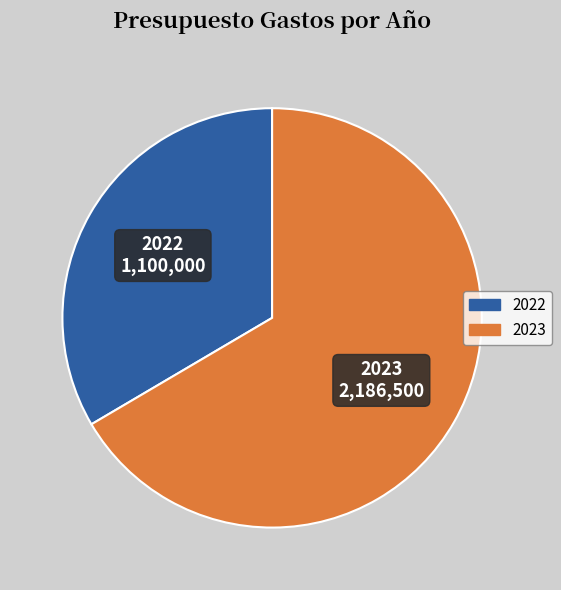

How many slices are in this pie chart?

2